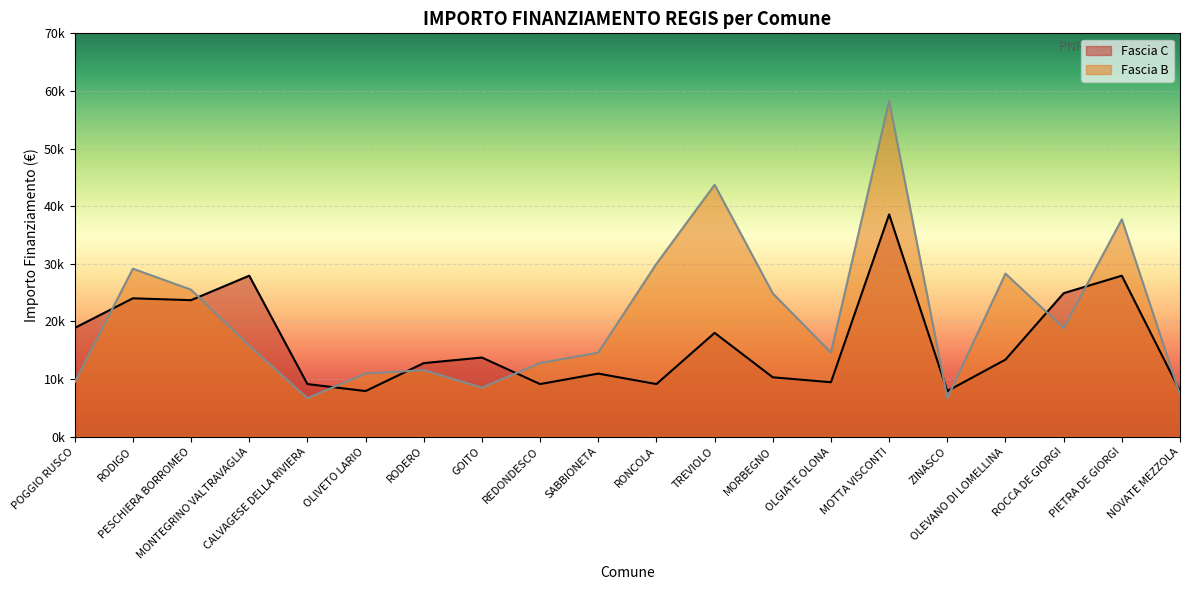

Which series has the largest total across all categories?

Fascia B